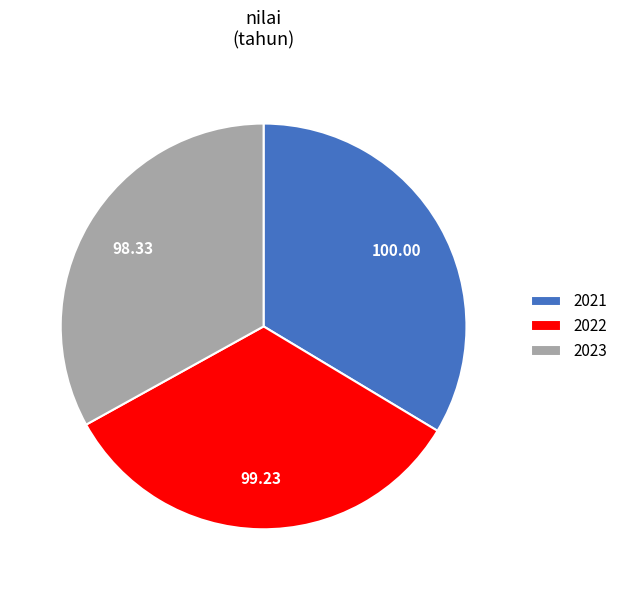

The 2022 slice represents 43% of the pie. True or false?

False